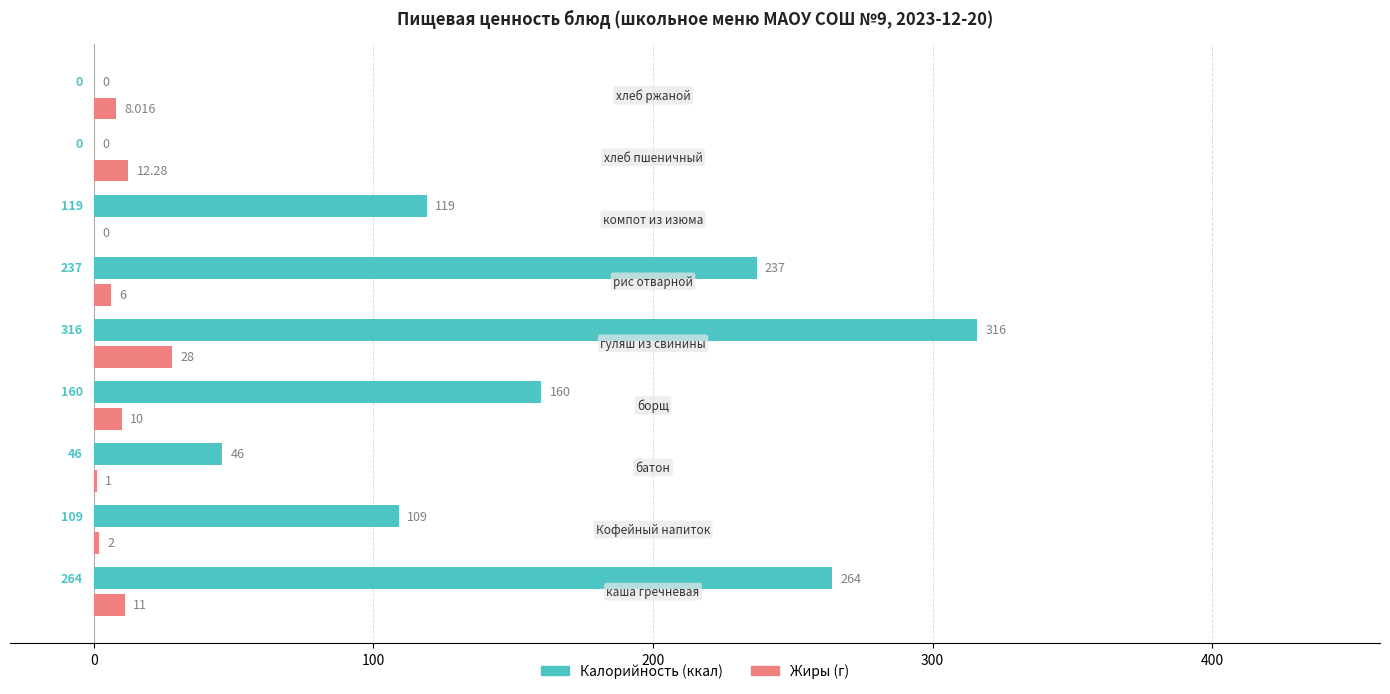

Which series has the largest total across all categories?

Калорийность (ккал)